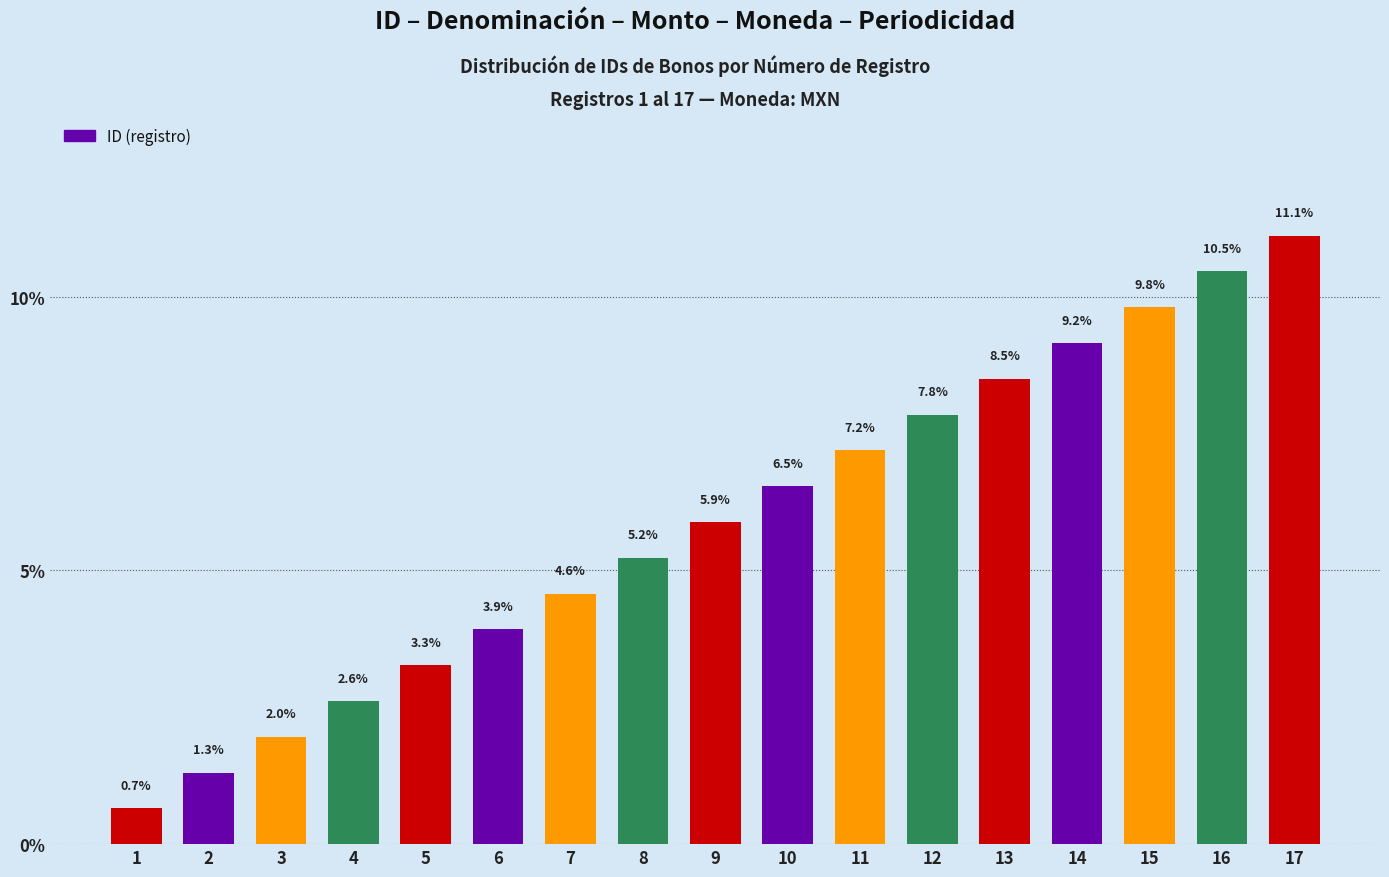

Rank the categories by value from lowest to highest.

1, 2, 3, 4, 5, 6, 7, 8, 9, 10, 11, 12, 13, 14, 15, 16, 17